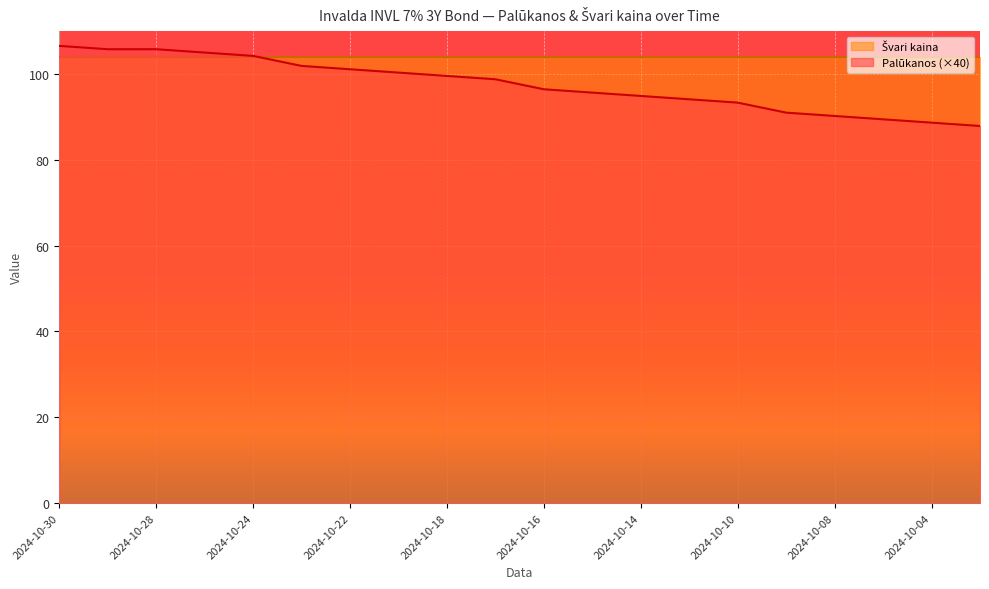

Reading left to right, list all the values displayed in this chart.

106.6	105.8	105.8	105.0	104.2	101.9	101.1	100.3	99.6	98.8	96.4	95.7	94.9	94.1	93.3	91.0	90.2	89.4	88.7	87.9